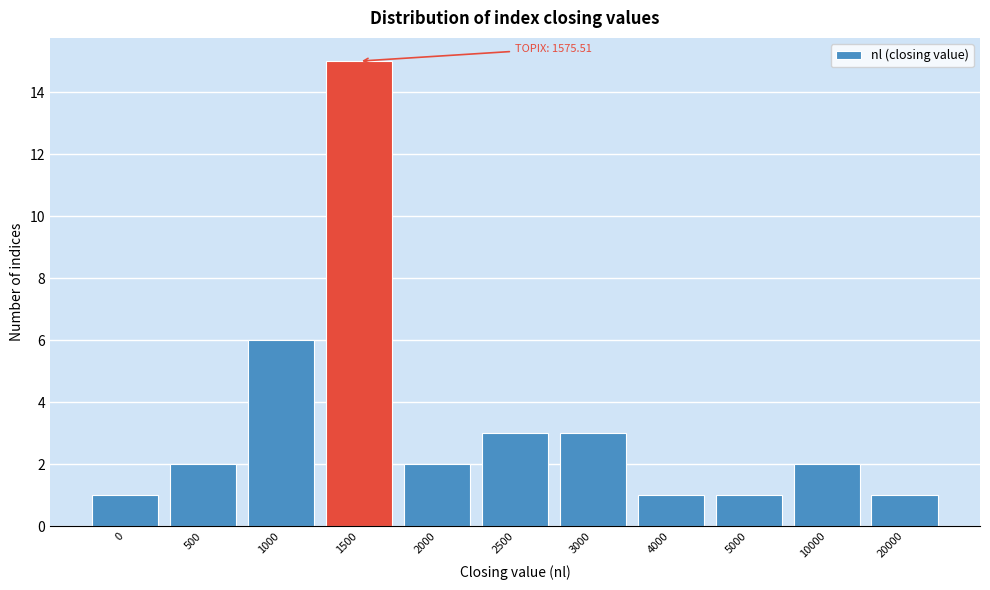

Reading left to right, list all the values displayed in this chart.

1	2	6	15	2	3	3	1	1	2	1